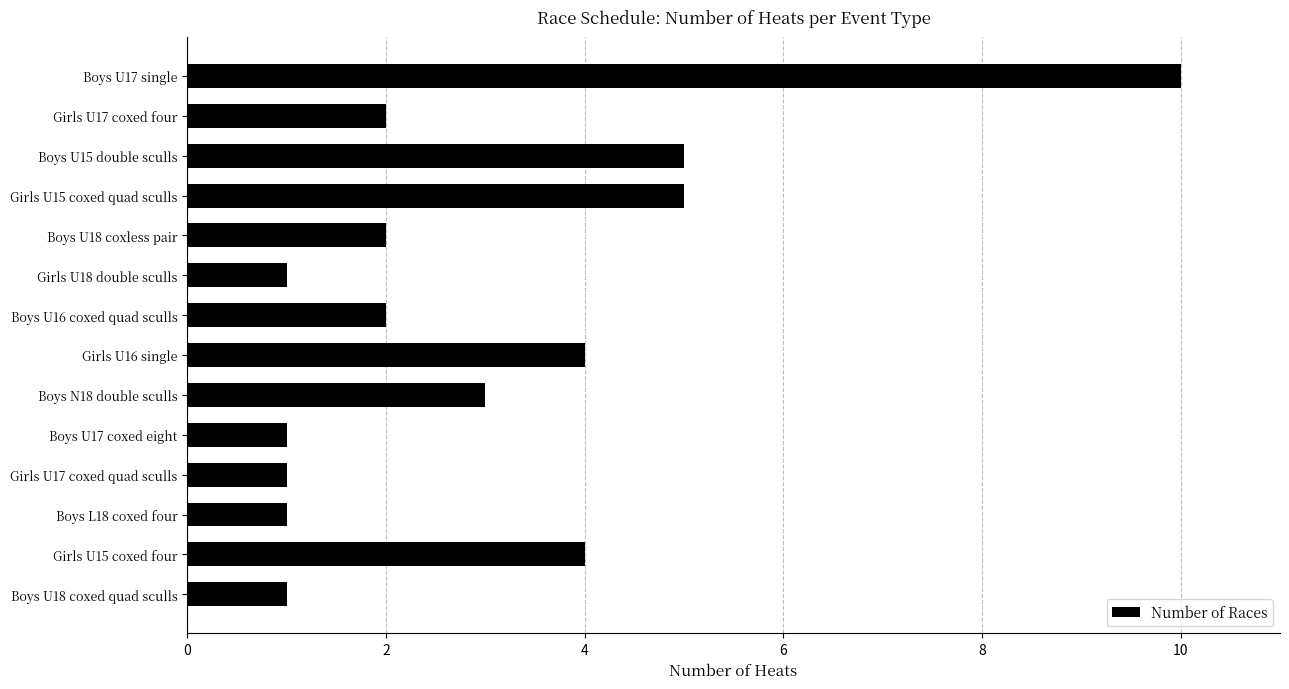

What is the sum of all values?

42